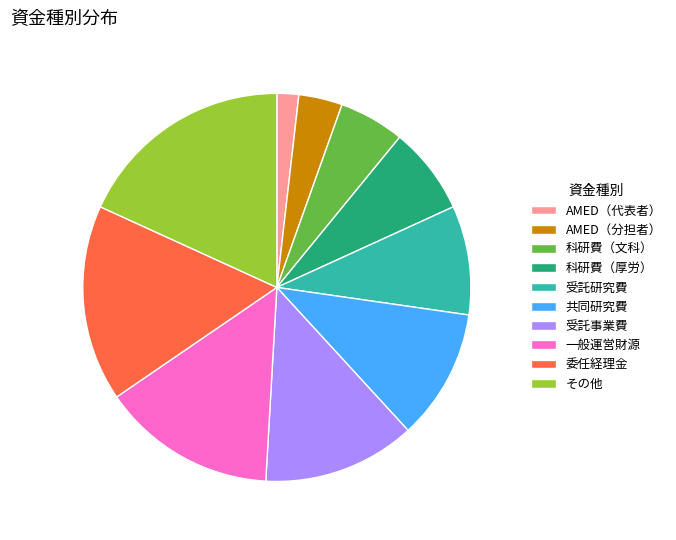

Combined, do AMED（分担者） and AMED（代表者） account for over 50%?

No